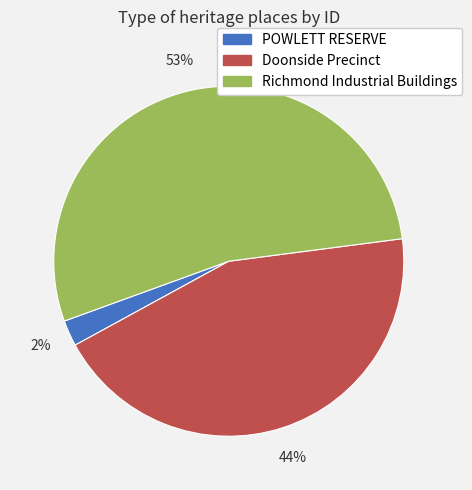

Does any single category account for the majority?

Yes